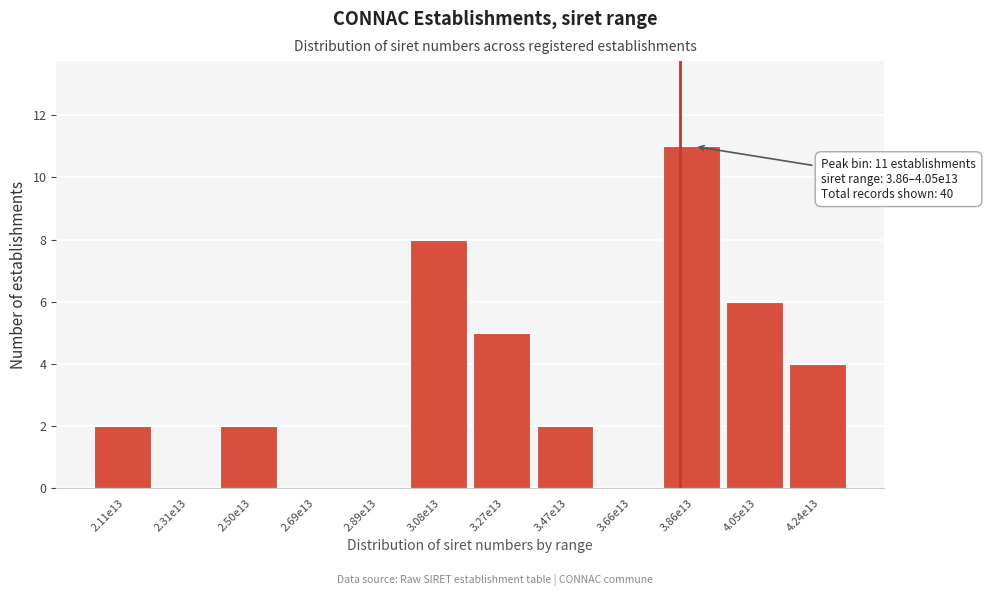

Reading left to right, what are all the values shown in this chart?

2.11e13=2	2.31e13=0	2.50e13=2	2.69e13=0	2.89e13=0	3.08e13=8	3.27e13=5	3.47e13=2	3.66e13=0	3.86e13=11	4.05e13=6	4.24e13=4